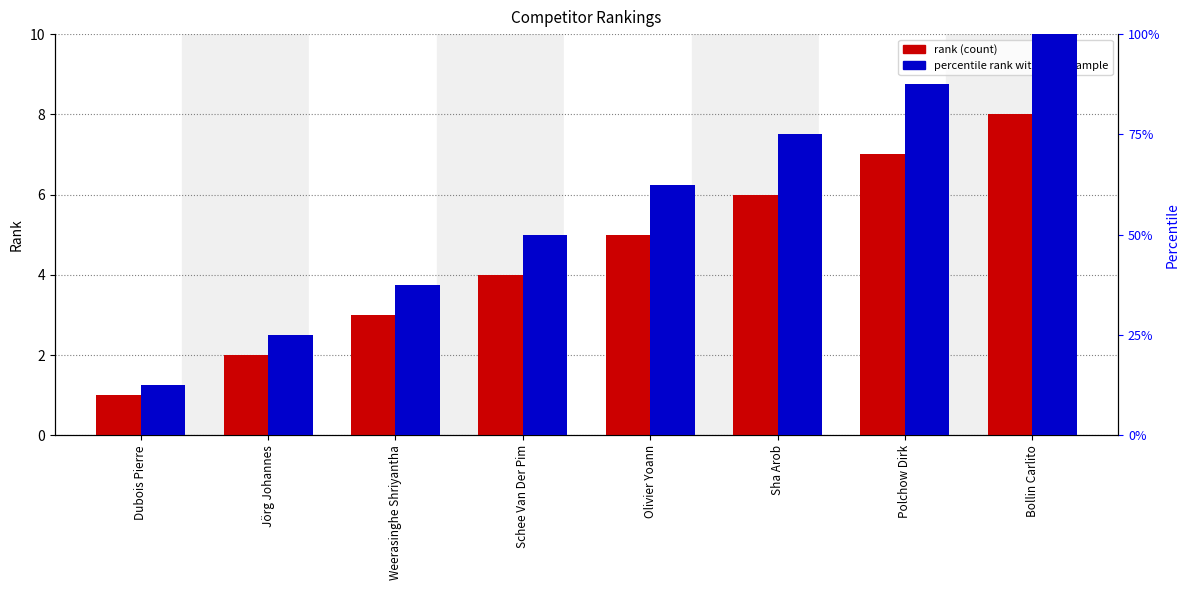

Reading right to left, what are all the values shown in this chart?

rank (count): Bollin Carlito=8.0	Polchow Dirk=7.0	Sha Arob=6.0	Olivier Yoann=5.0	Schee Van Der Pim=4.0	Weerasinghe Shriyantha=3.0	Jörg Johannes=2.0	Dubois Pierre=1.0
percentile rank within the sample: Bollin Carlito=100.0	Polchow Dirk=87.5	Sha Arob=75.0	Olivier Yoann=62.5	Schee Van Der Pim=50.0	Weerasinghe Shriyantha=37.5	Jörg Johannes=25.0	Dubois Pierre=12.5